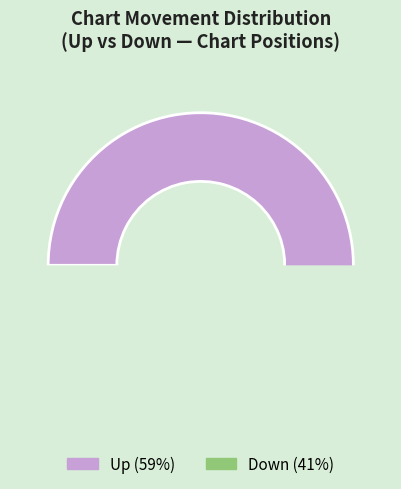

The down slice represents 41% of the pie. True or false?

True